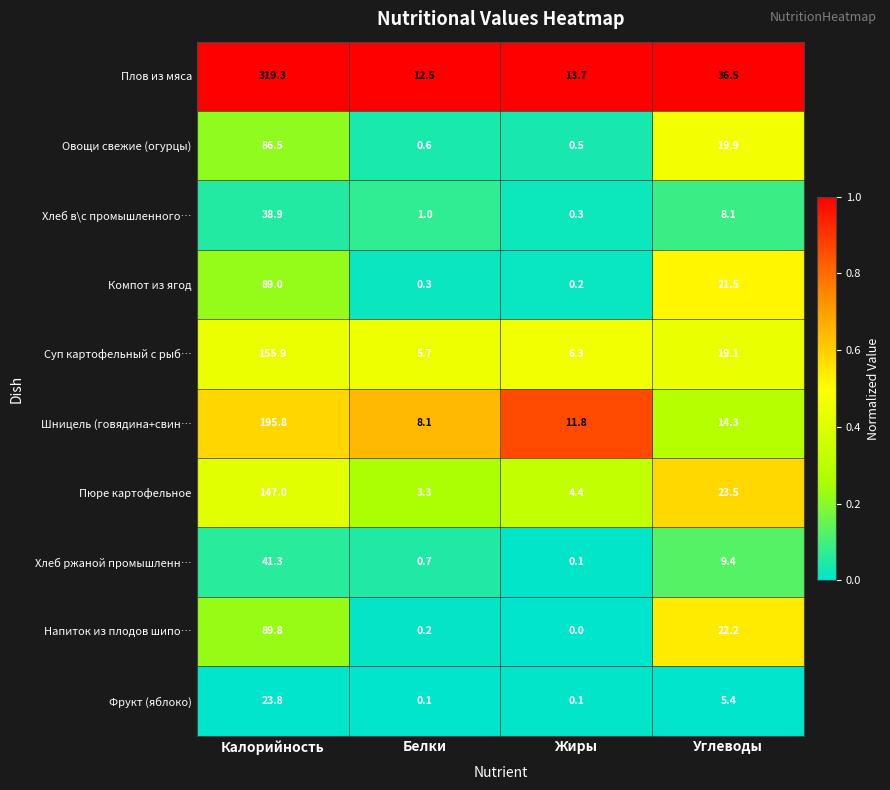

Is it true that Фрукт (яблоко) equals 8.4 at Углеводы?

False